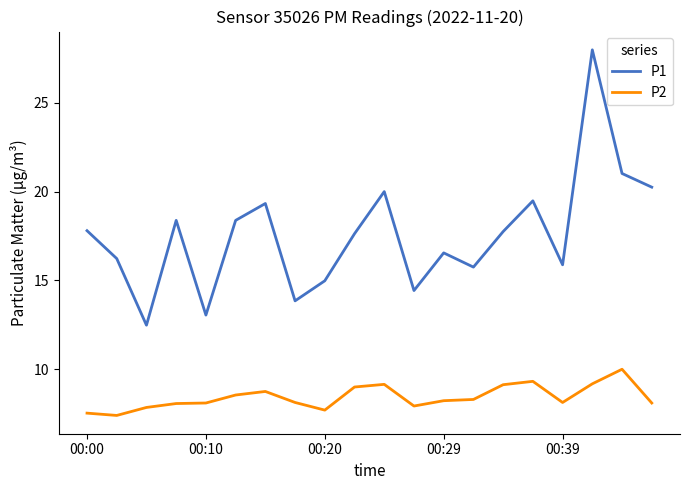

Which series has the widest spread of values?

P1